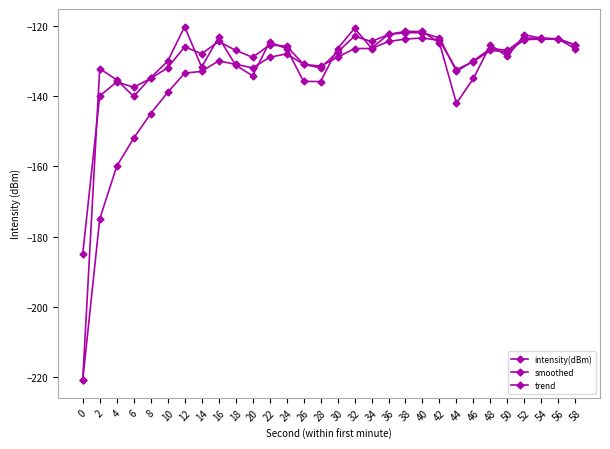

Count the number of categories in the chart.

30